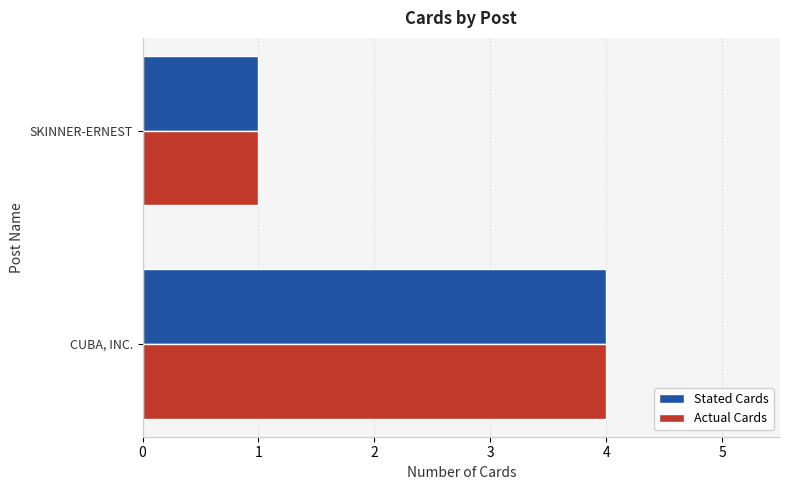

List the labels in order of Stated Cards value, largest first.

CUBA, INC., SKINNER-ERNEST